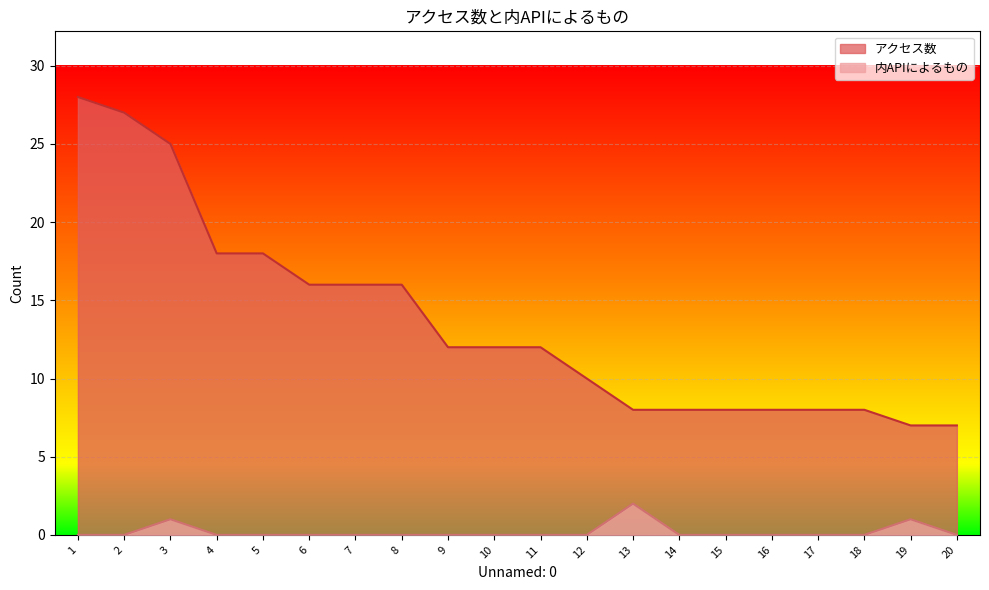

What is the difference between the second highest and second lowest values in the アクセス数 series?

20